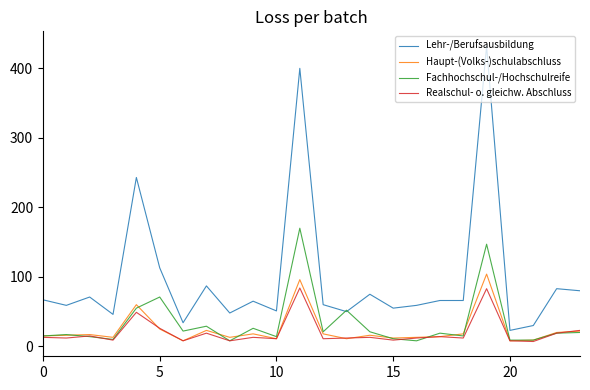

True or false: Realschul- o. gleichw. Abschluss and Lehr-/Berufsausbildung intersect in this chart.

False